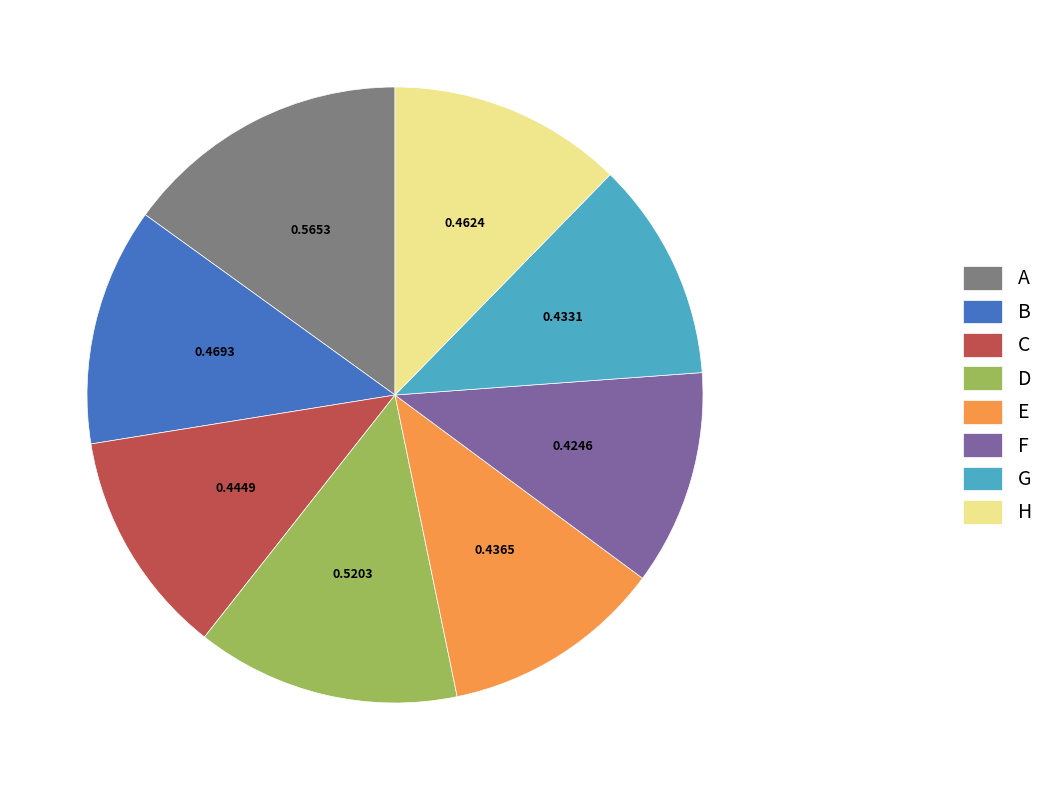

Does H represent more than half of the total?

No